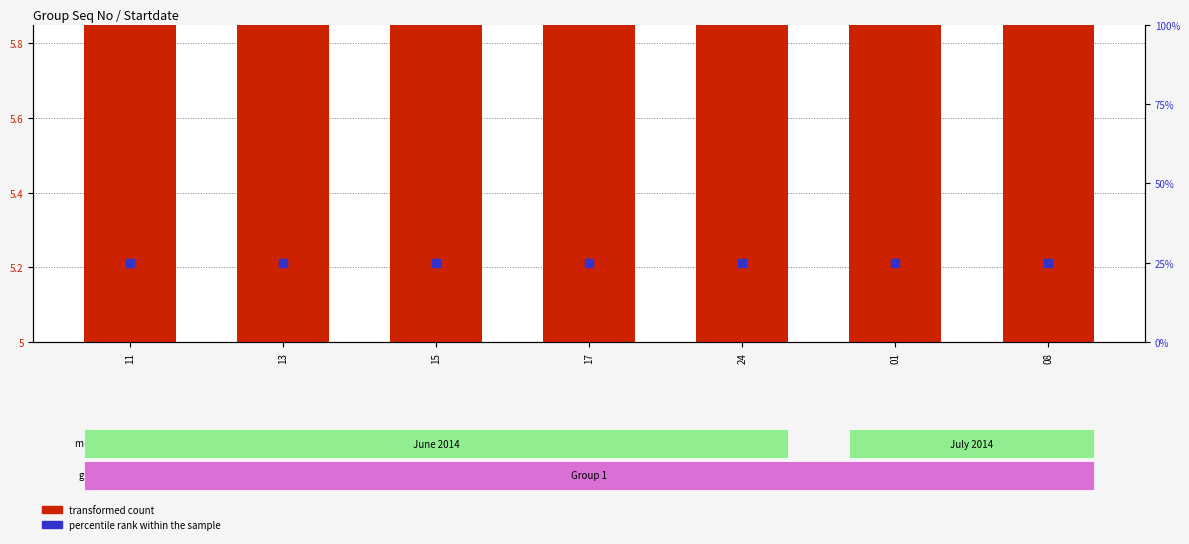

Which series has the largest Y range (max minus min)?

transformed count